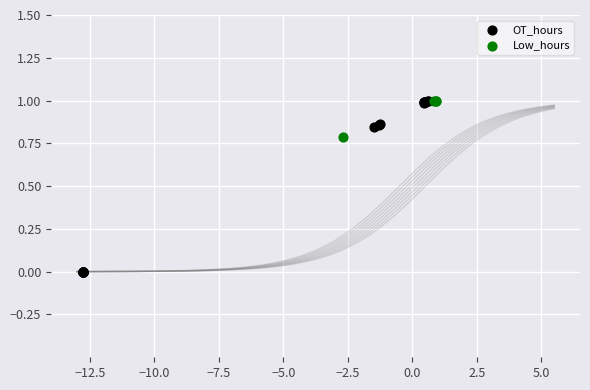

Which series contains the lowest Y value?

OT_hours